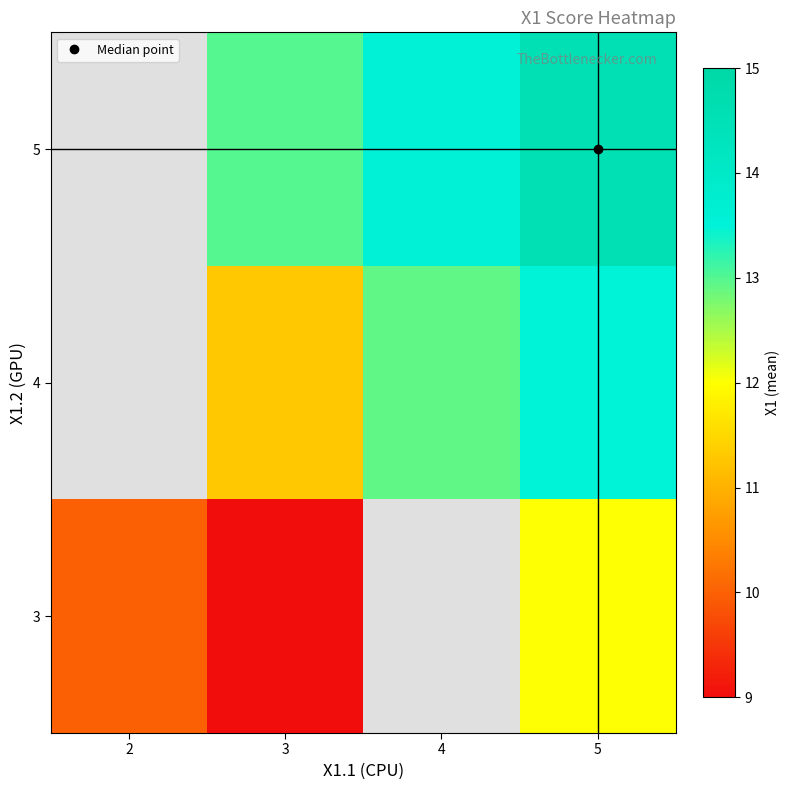

Count the 4 values in the range 11 to 13.

2